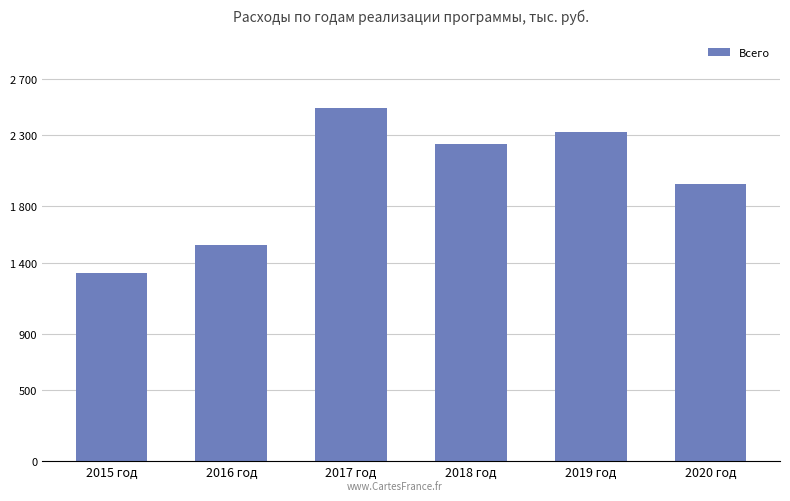

What is the difference between the values at 2016 год and 2015 год?

195450.2